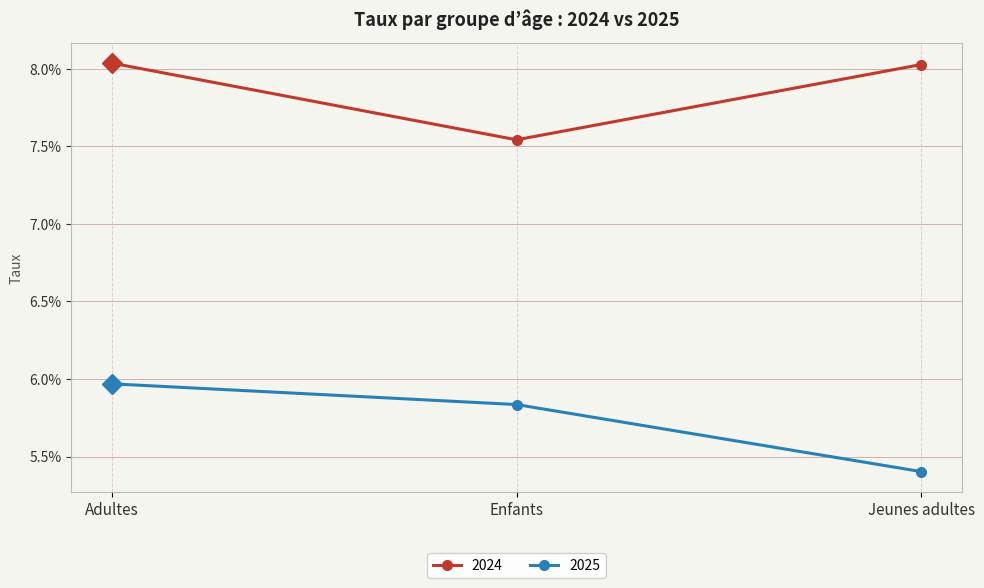

At which category is the sum across all series the highest?

Adultes